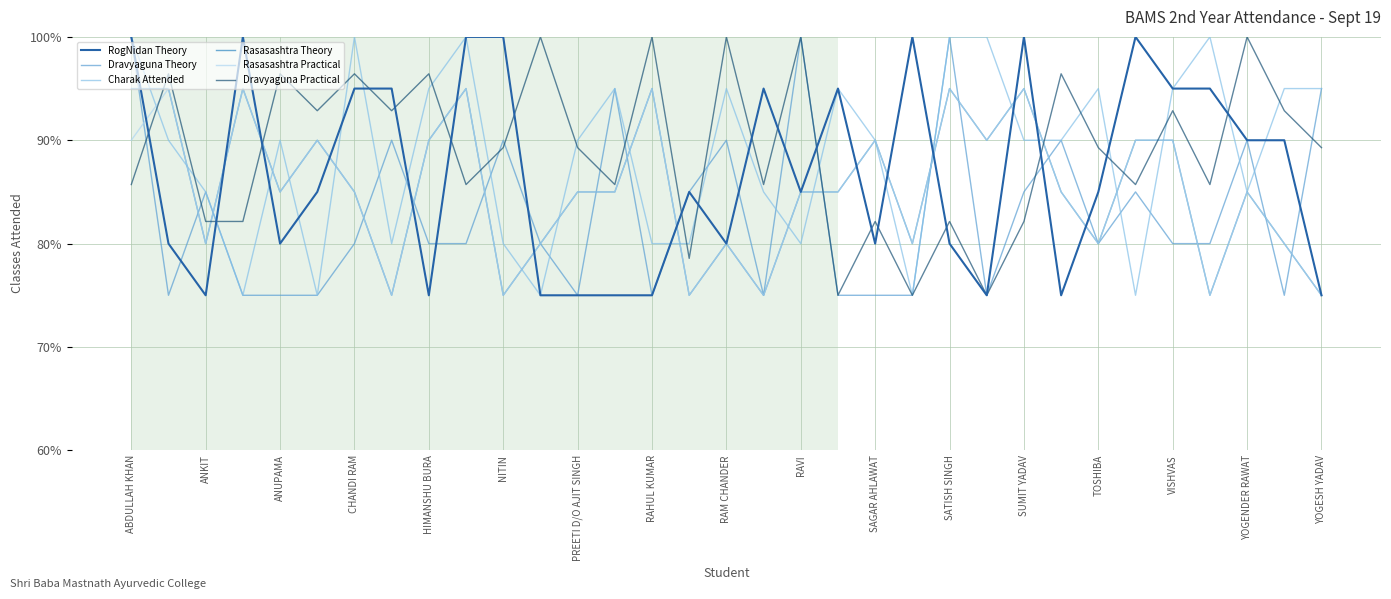

What are all the series names shown in the legend?

RogNidan Theory, Dravyaguna Theory, Charak Attended, Rasasashtra Theory, Rasasashtra Practical, Dravyaguna Practical